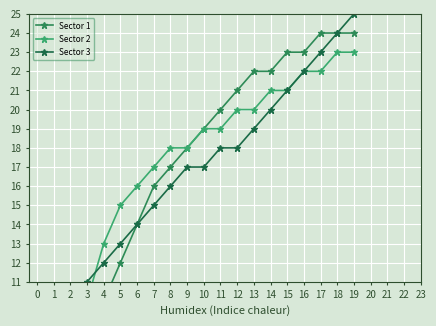

At which label does Sector 3 first exceed 17?

11